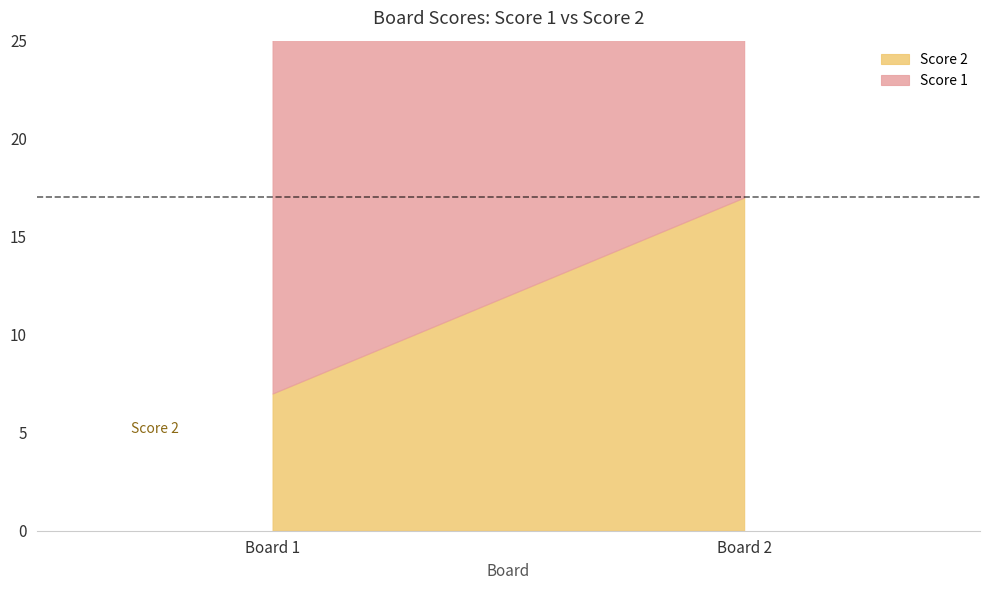

Reading left to right, list all the values displayed in this chart.

Score 1: 1=19	2=17
Score 2: 1=7	2=17